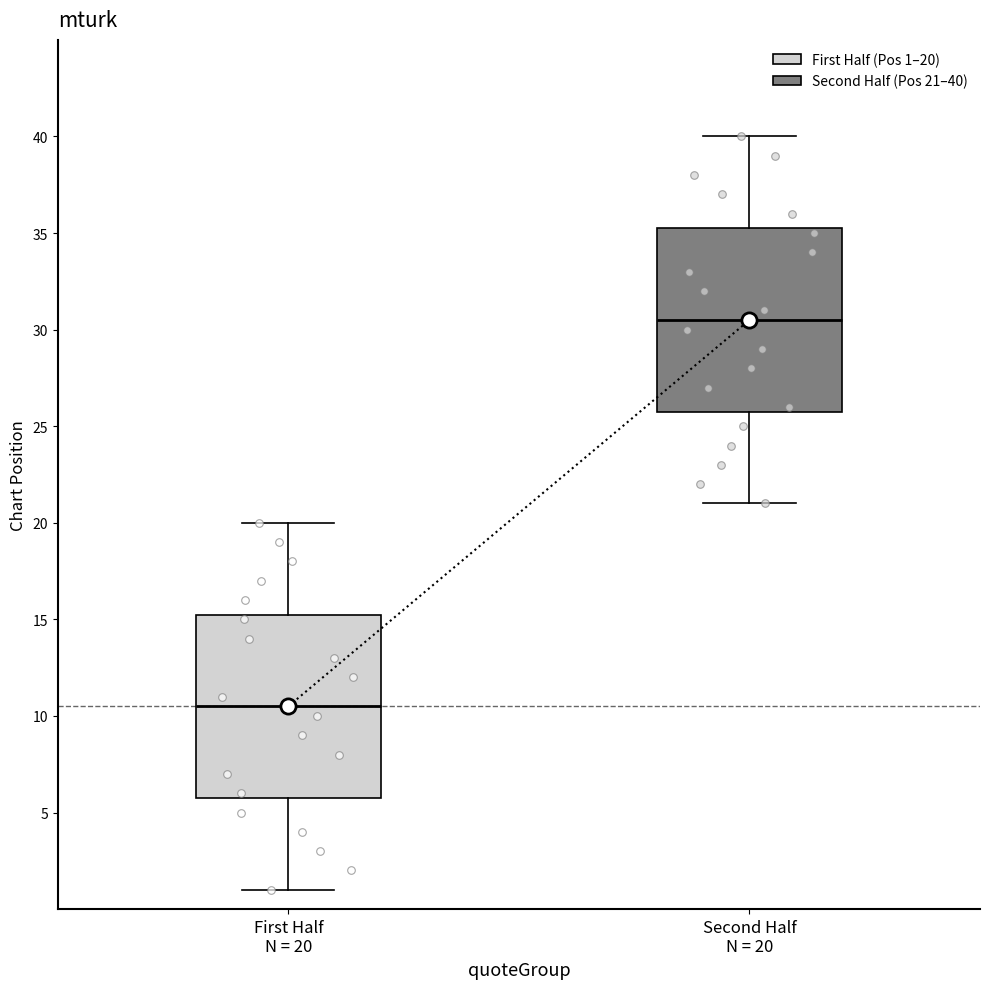

Which box's median line is the lowest?

First Half N = 20